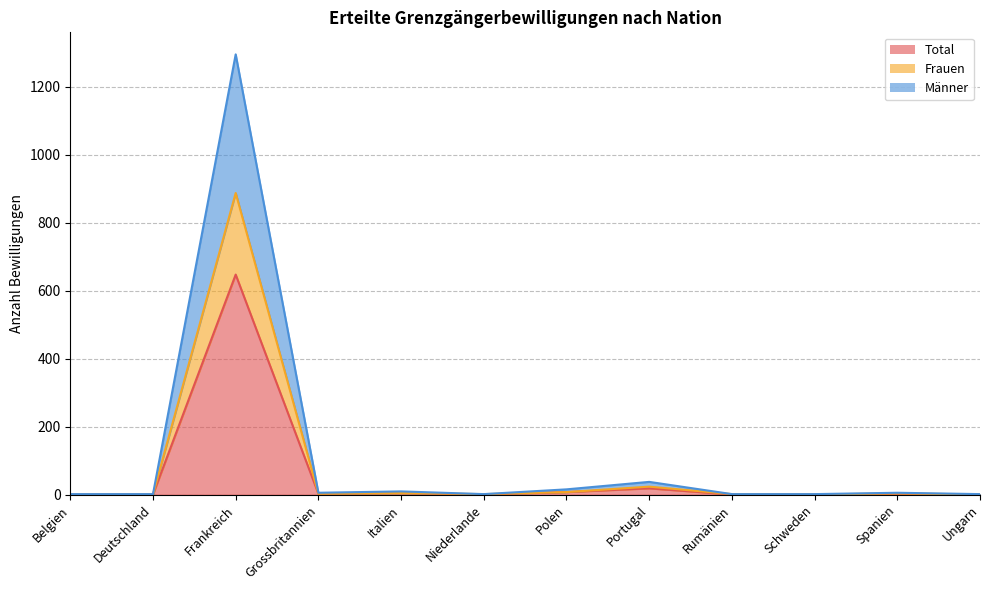

Reading left to right, transcribe all the data shown in this chart.

Total: Belgien=1	Deutschland=1	Frankreich=648	Grossbritannien=3	Italien=5	Niederlande=1	Polen=8	Portugal=19	Rumänien=1	Schweden=1	Spanien=3	Ungarn=1
Frauen: Belgien=1	Deutschland=1	Frankreich=888	Grossbritannien=3	Italien=5	Niederlande=2	Polen=8	Portugal=24	Rumänien=2	Schweden=1	Spanien=4	Ungarn=1
Männer: Belgien=2	Deutschland=2	Frankreich=1296	Grossbritannien=6	Italien=10	Niederlande=2	Polen=16	Portugal=38	Rumänien=2	Schweden=2	Spanien=6	Ungarn=2